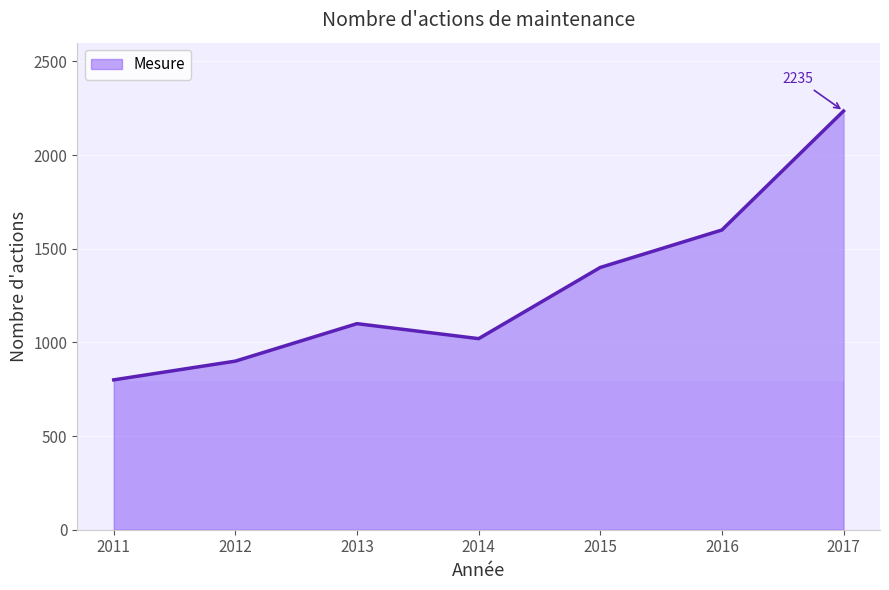

List the labels in order of value, largest first.

2017, 2016, 2015, 2013, 2014, 2012, 2011